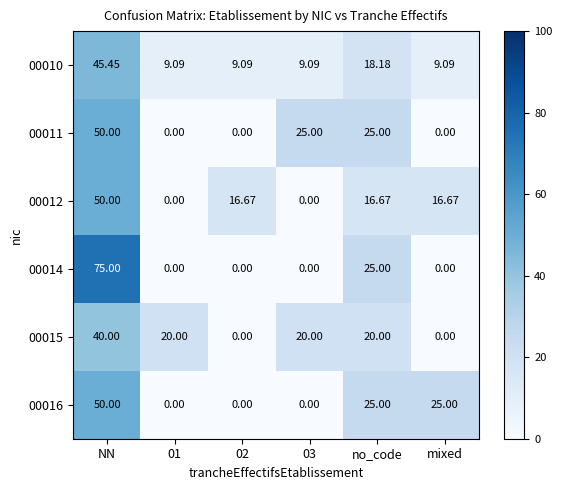

At which label is 00010 closest to 27?

no_code